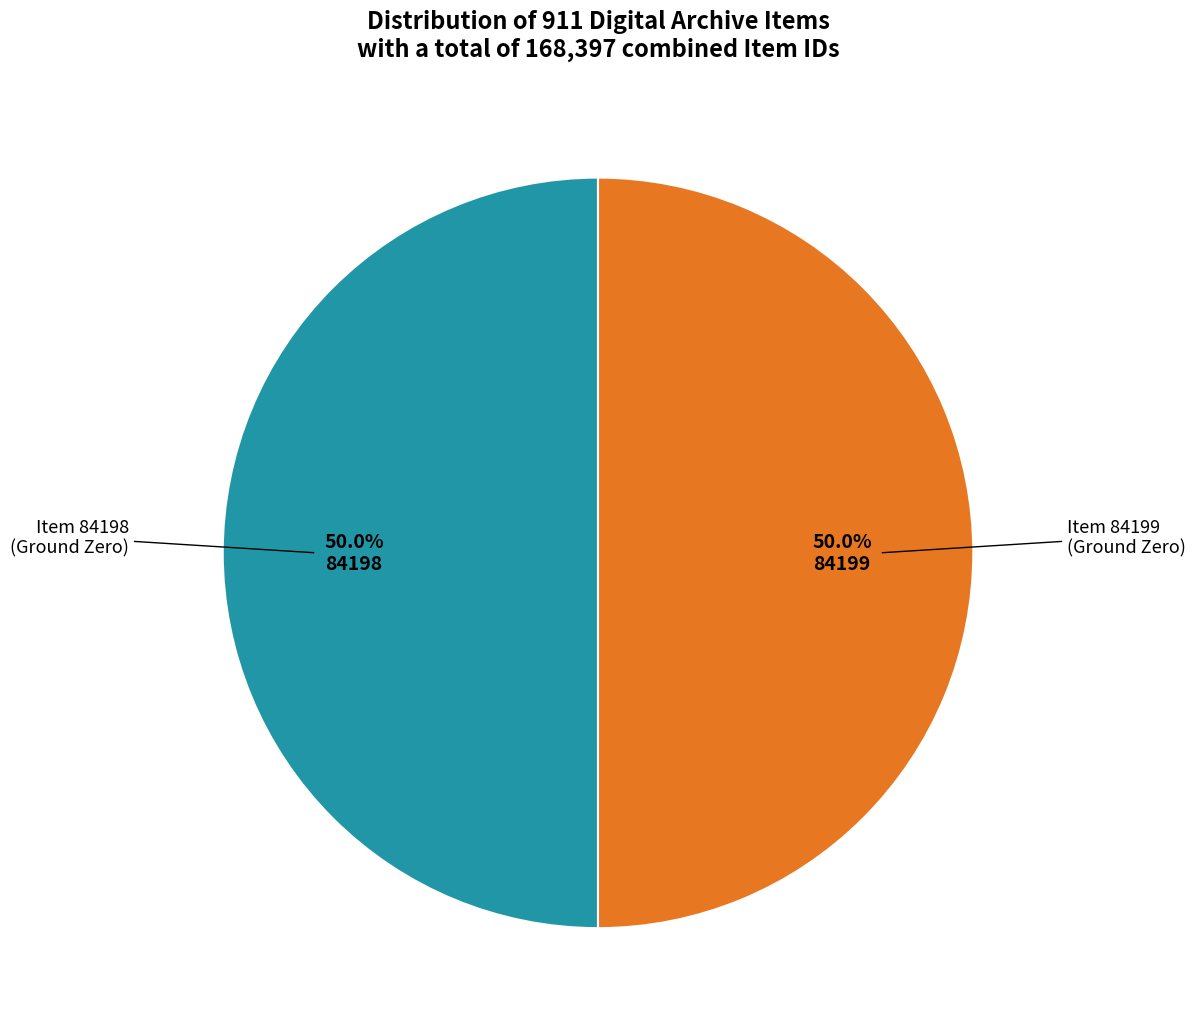

What is the smallest slice in the pie chart?

Item 84198
(Ground Zero)